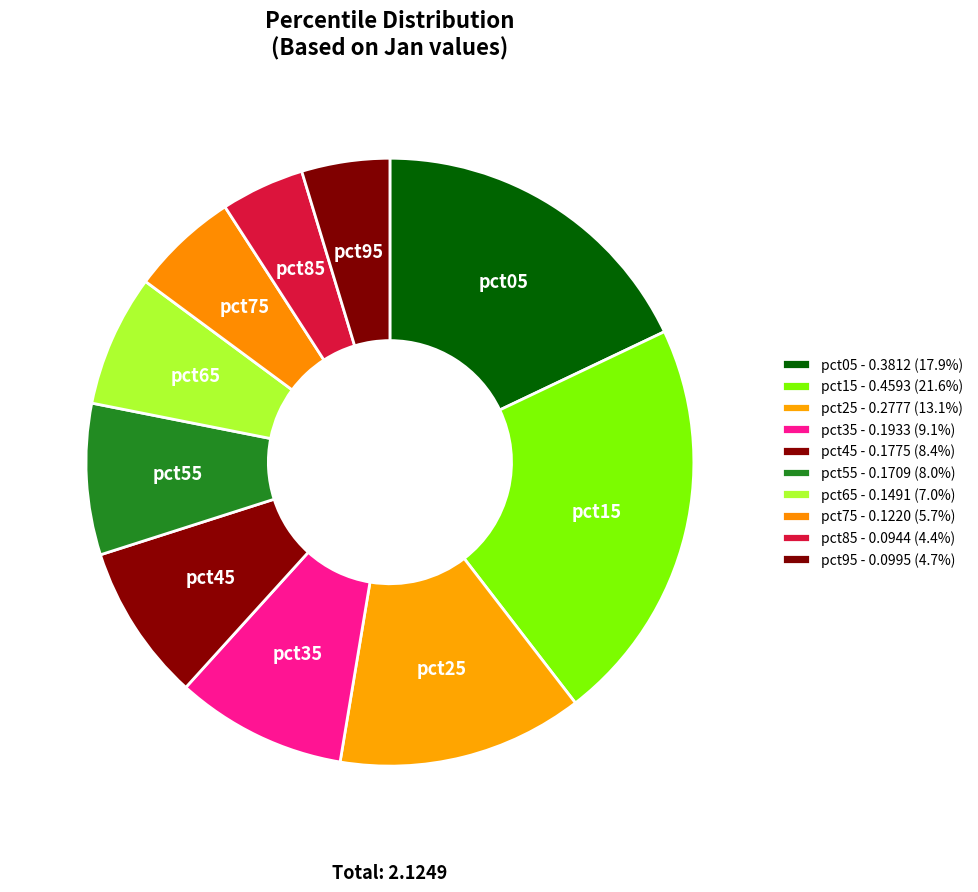

The pct55 slice represents 1% of the pie. True or false?

False